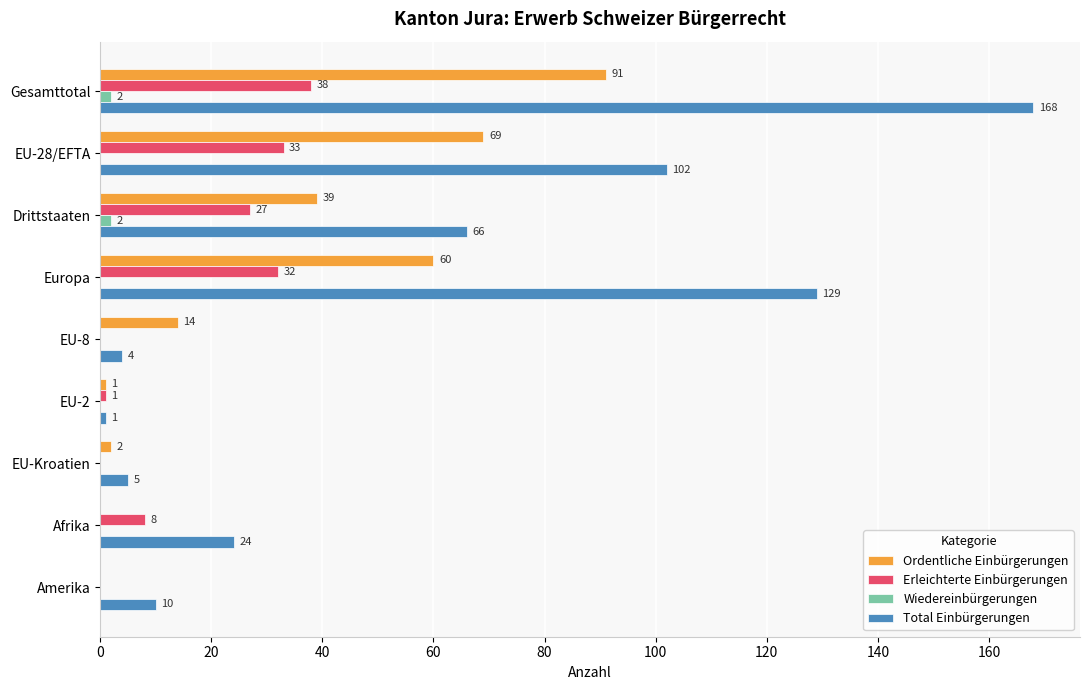

At which category is the sum across all series the highest?

Gesamttotal